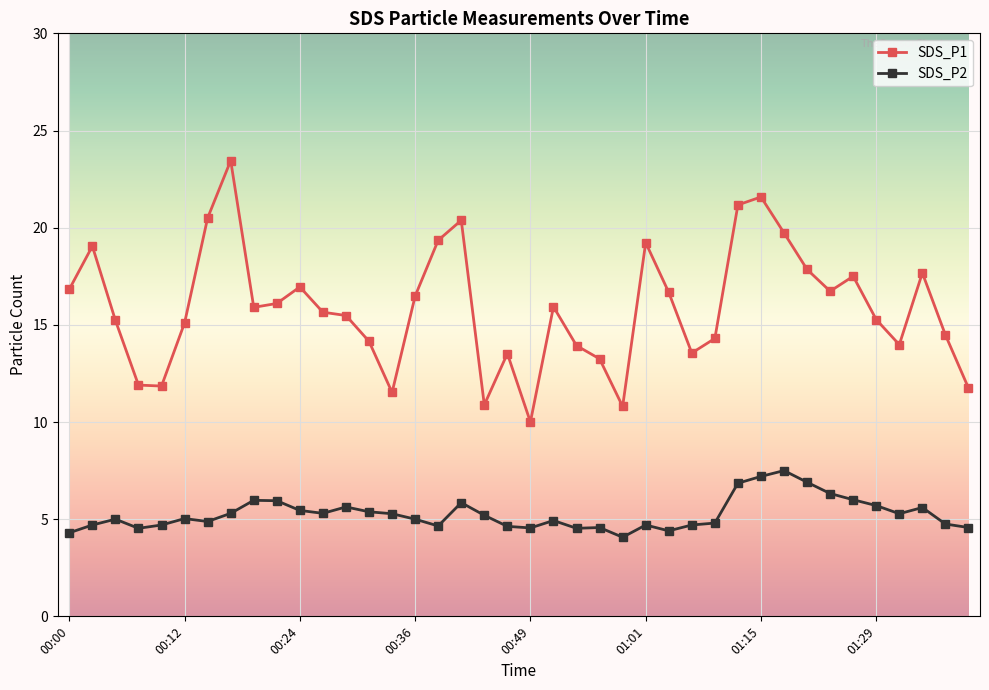

What is the difference between the second highest and second lowest values in the SDS_P1 series?

10.8